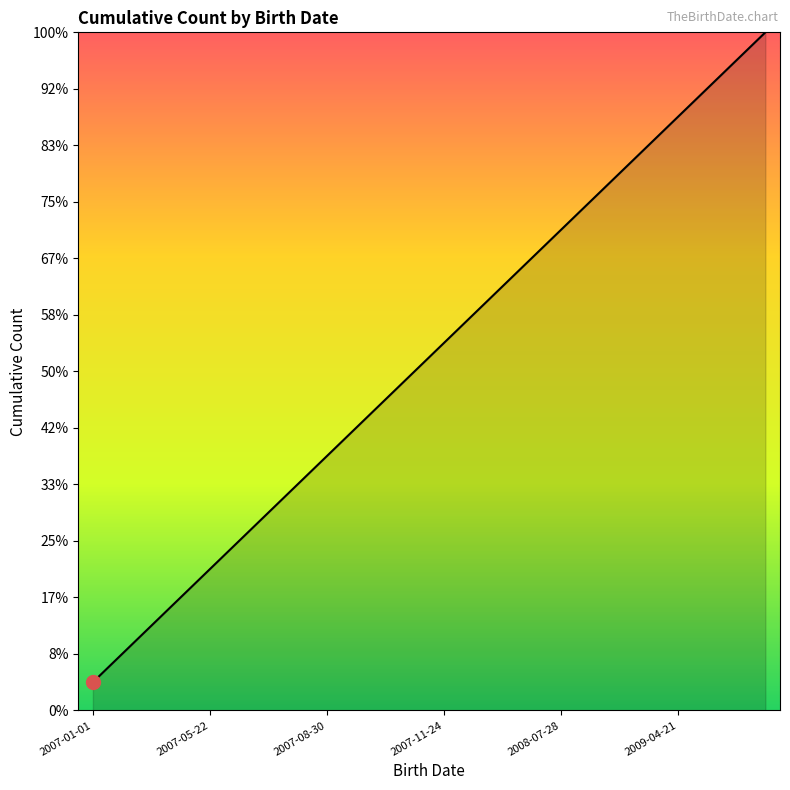

Does the chart display data point markers on the line(s)?

No